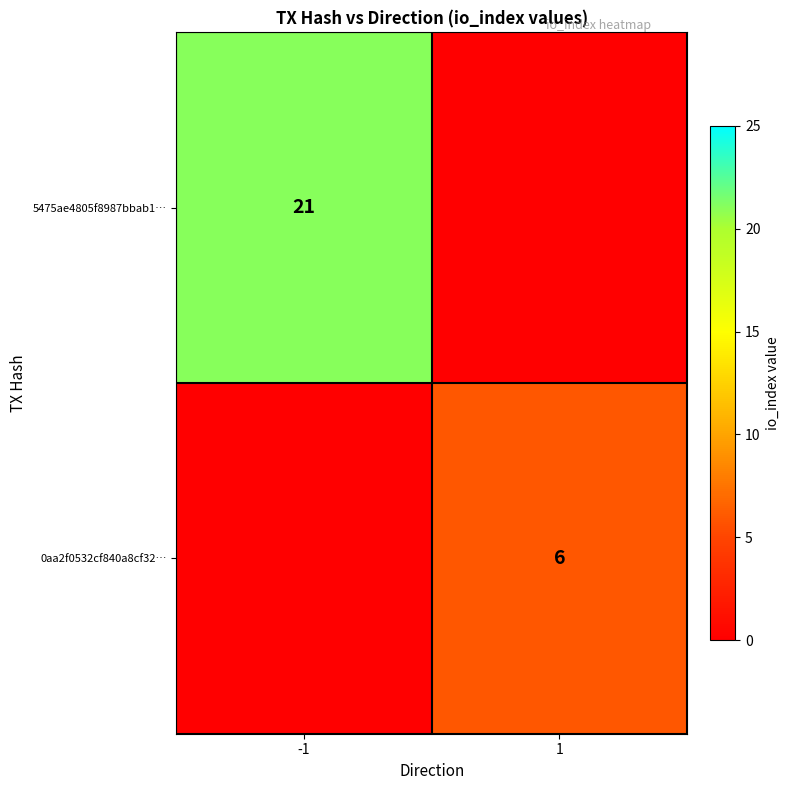

The value of 0aa2f0532cf840a8cf32… at 1 is 6. True or false?

True